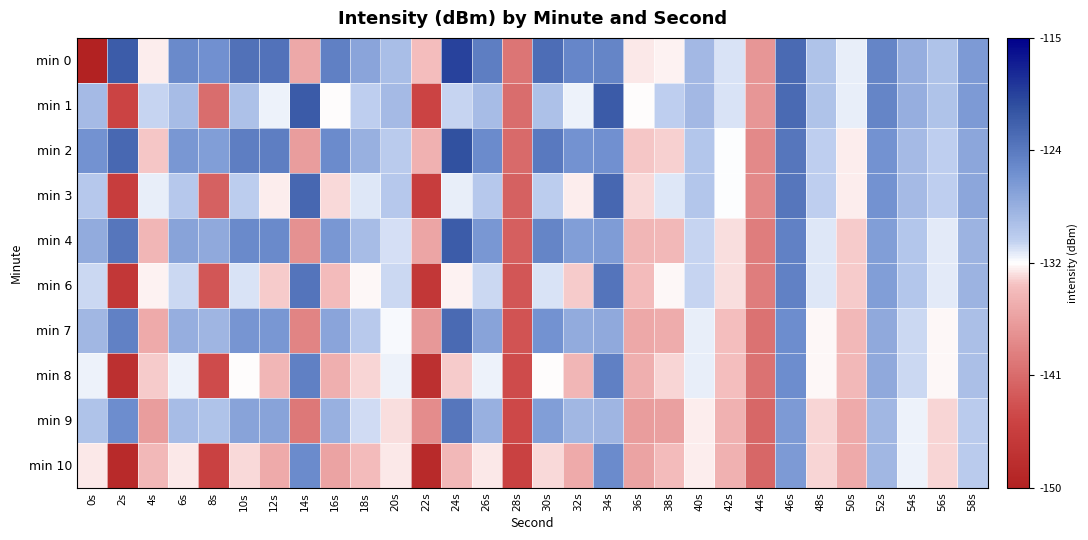

What is the total value across all series at 36s?

-1348.2